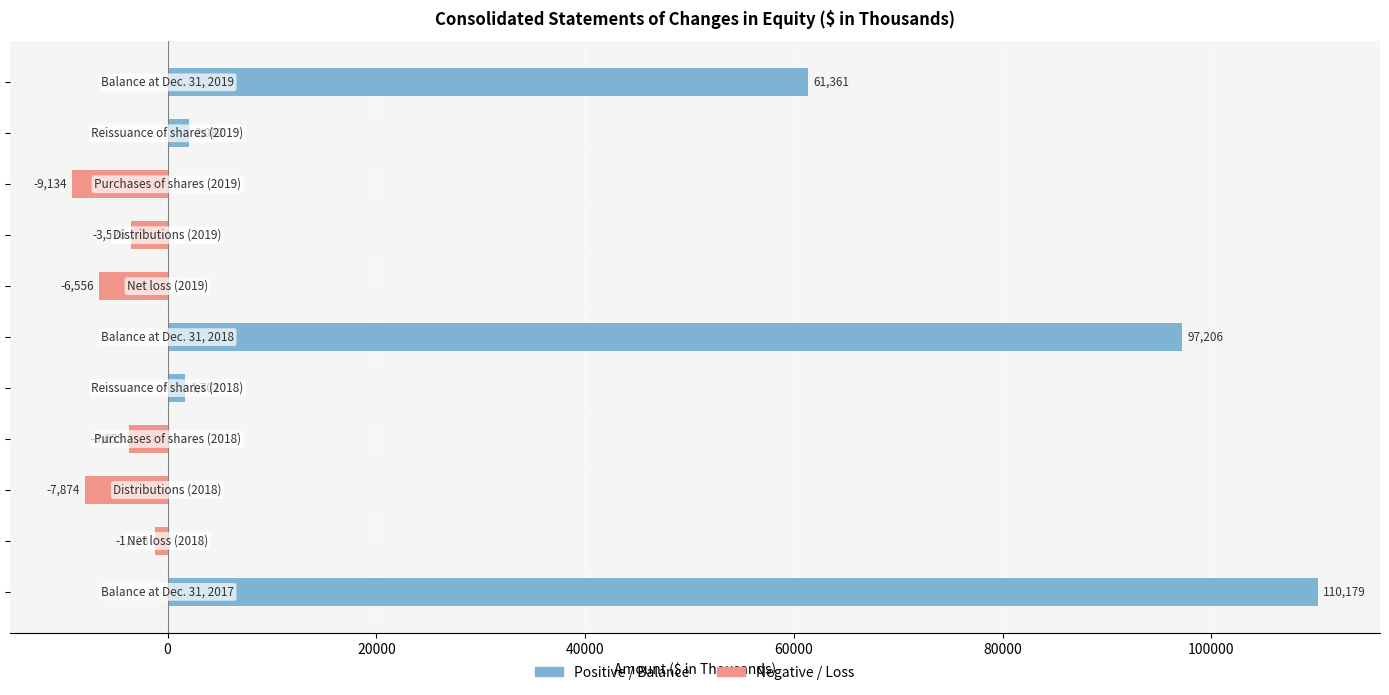

What is the difference between the second highest and minimum values in the Negative / Loss series?

9134